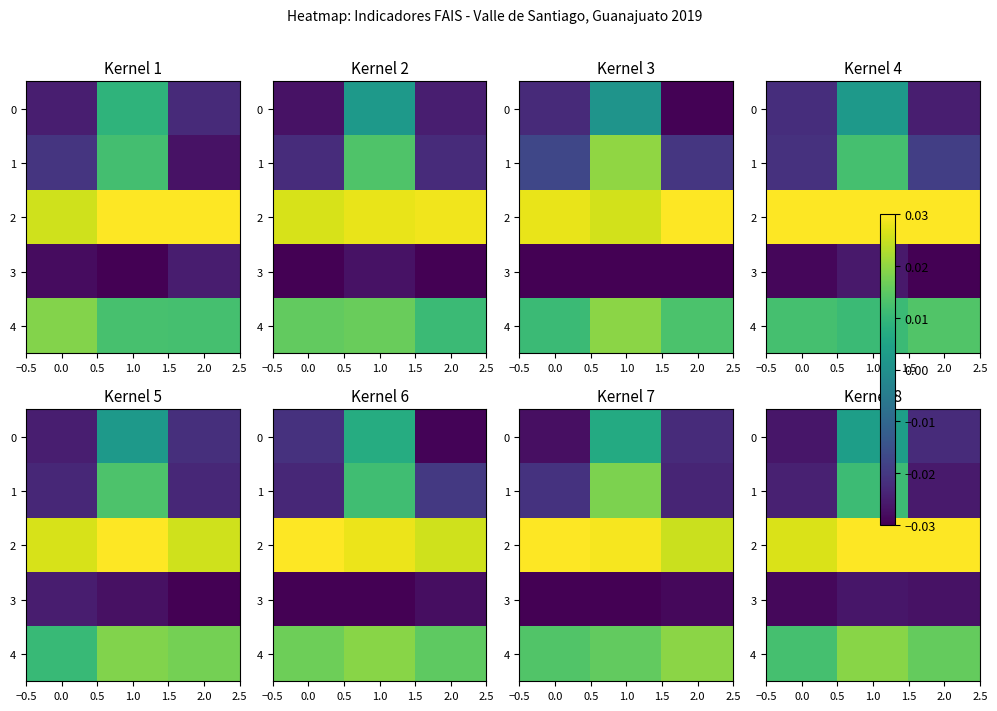

Between 2.0 and 0.0, which is larger?

2.0